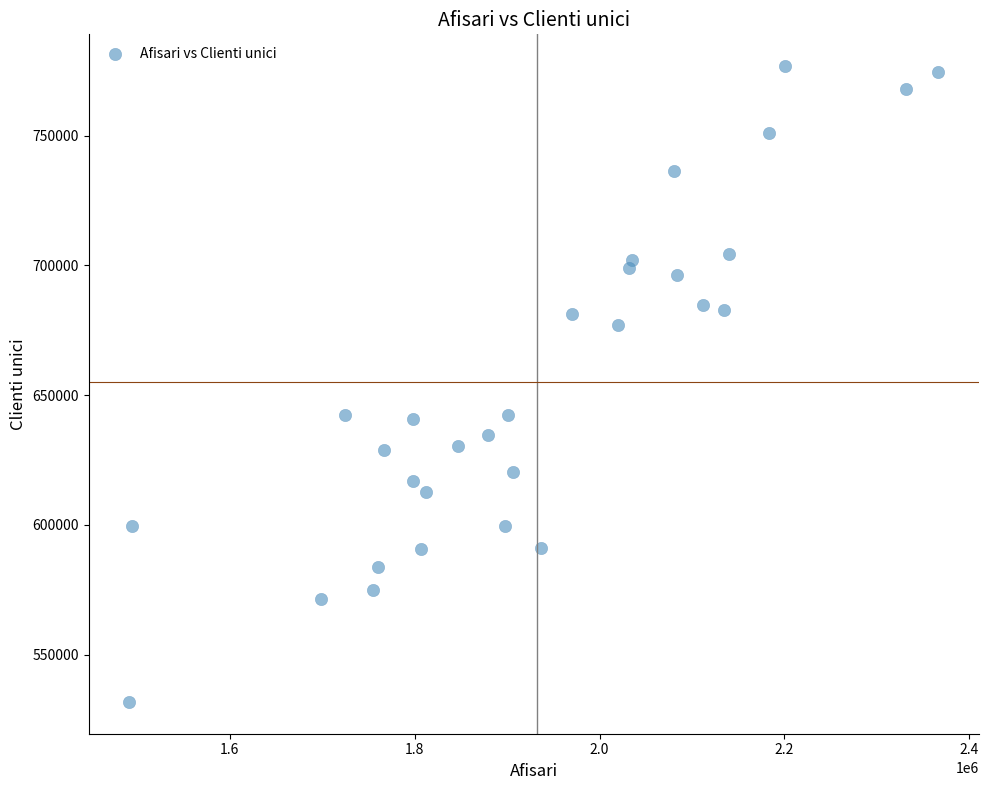

What is the range of X values (max minus min)?

875648